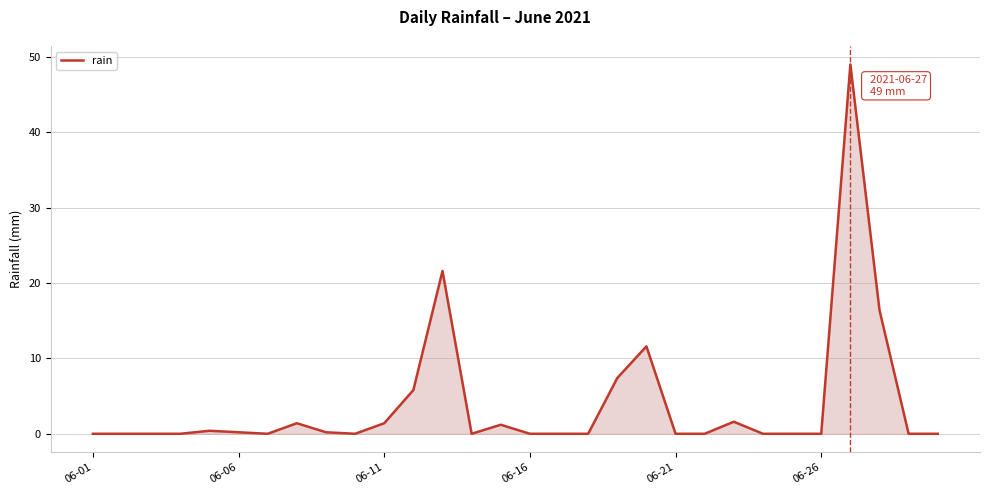

Does the chart display data point markers on the line(s)?

No